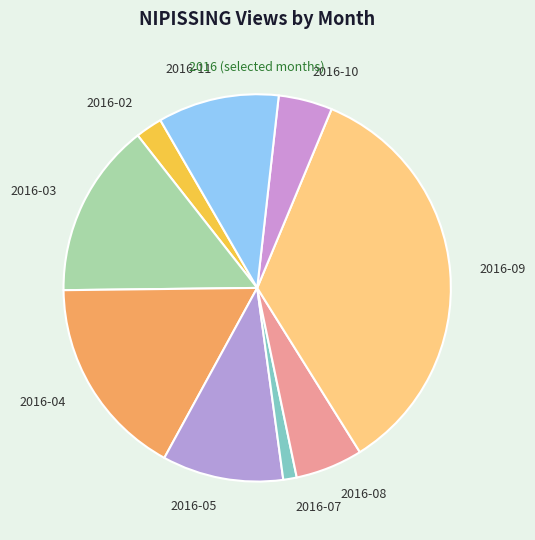

Is the sum of 2016-03 and 2016-05 greater than half?

No